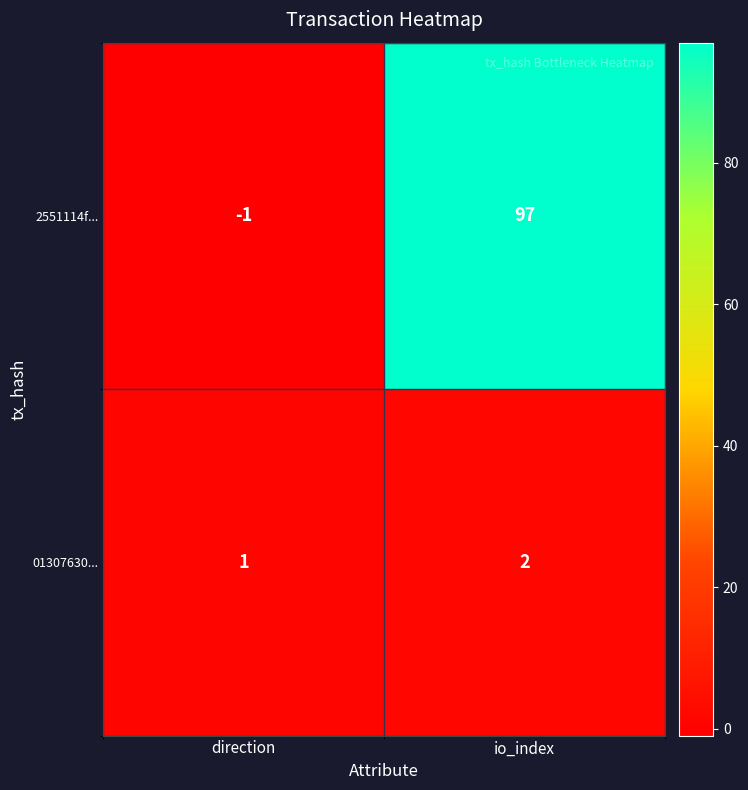

At how many categories does at least one series exceed 13?

1